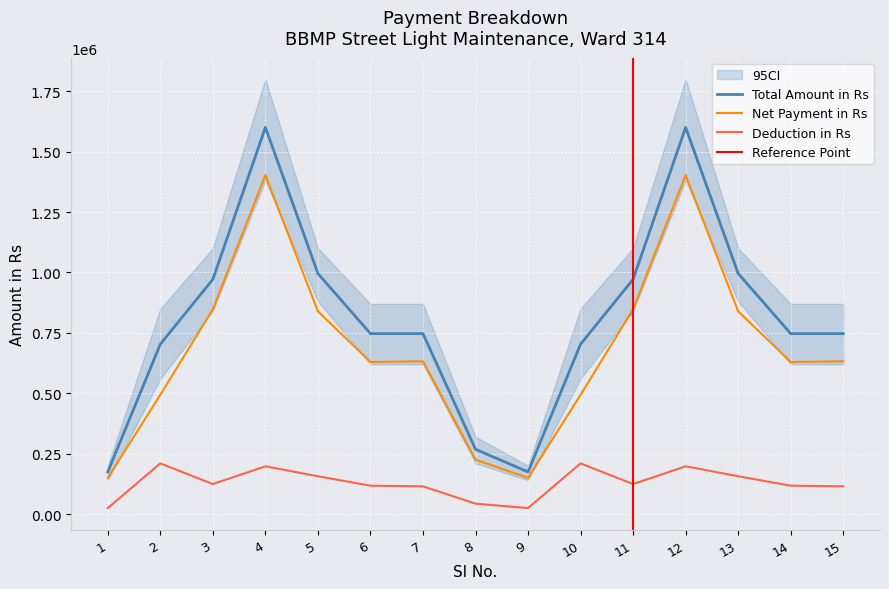

What is the total value across all series at 3?

1942688